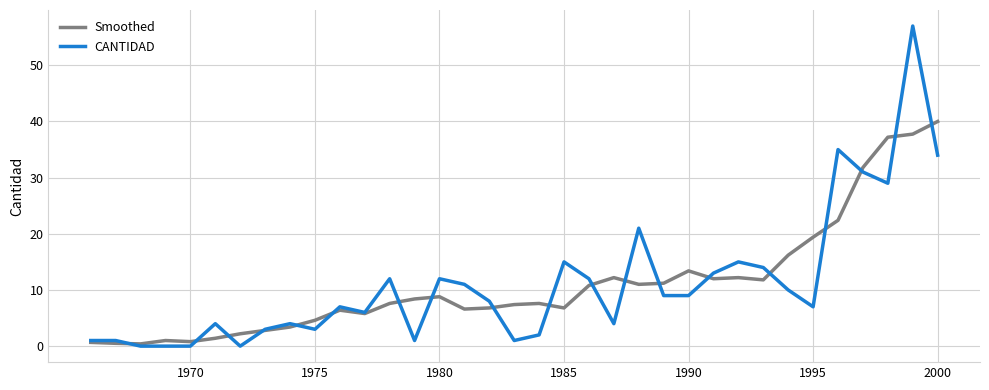

What is the maximum value shown in the chart?

57.0